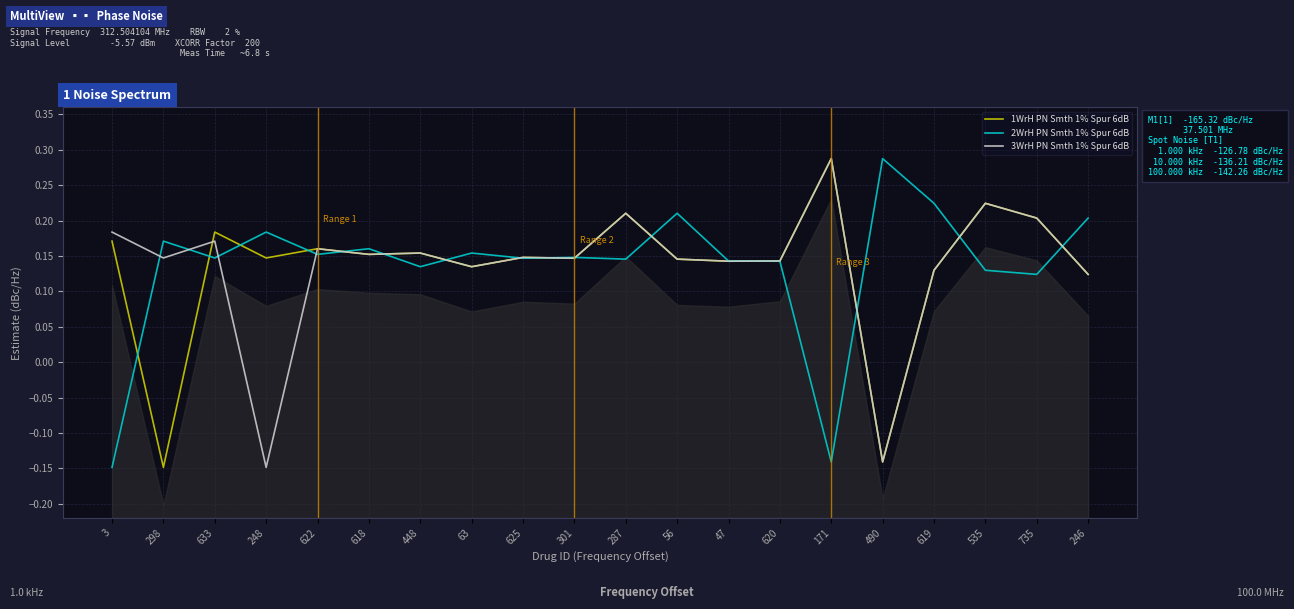

Which series has the largest range (max minus min)?

1WrH PN Smth 1% Spur 6dB